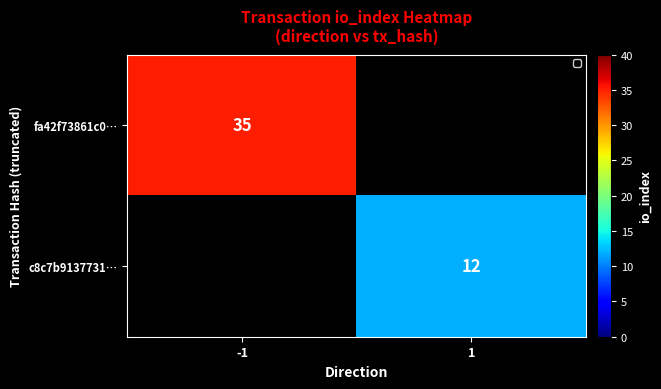

The value of c8c7b9137731… at 1 is 7. True or false?

False